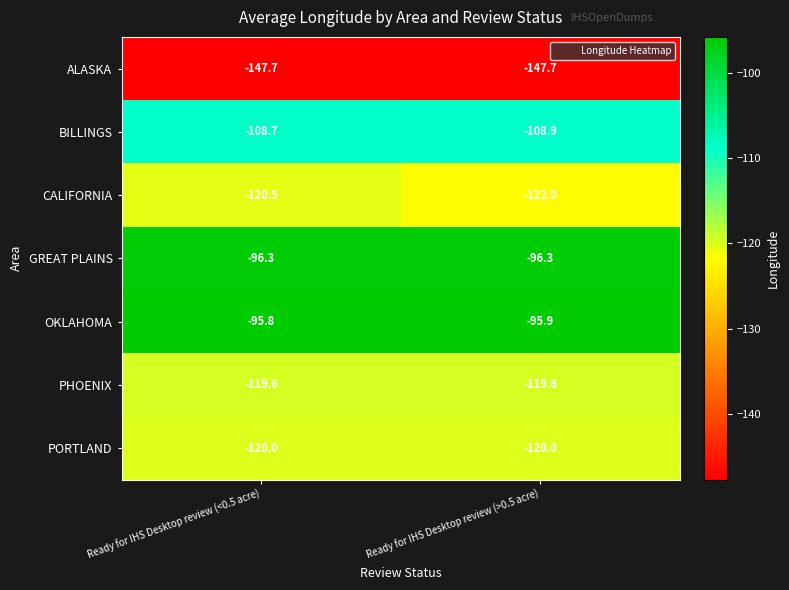

Which category has the highest value across all series?

Ready for IHS Desktop review (<0.5 acre)